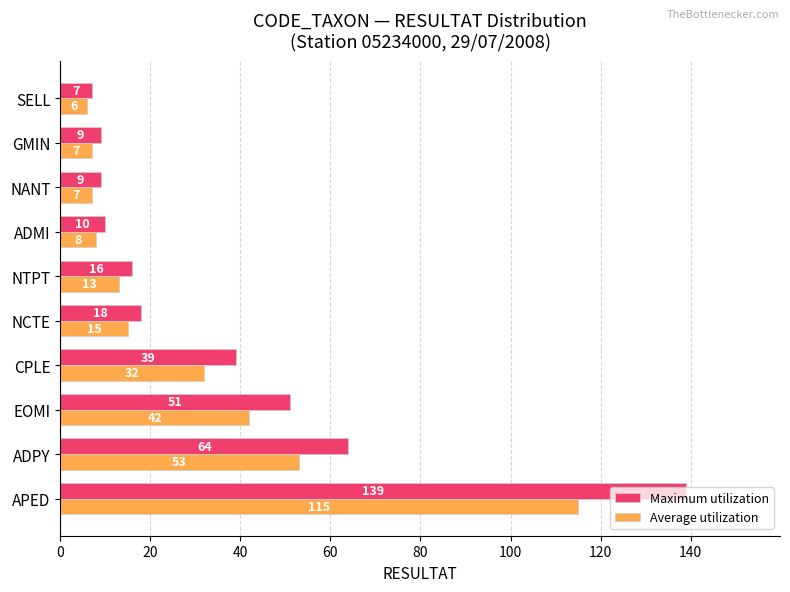

At which label is Average utilization closest to 60?

ADPY